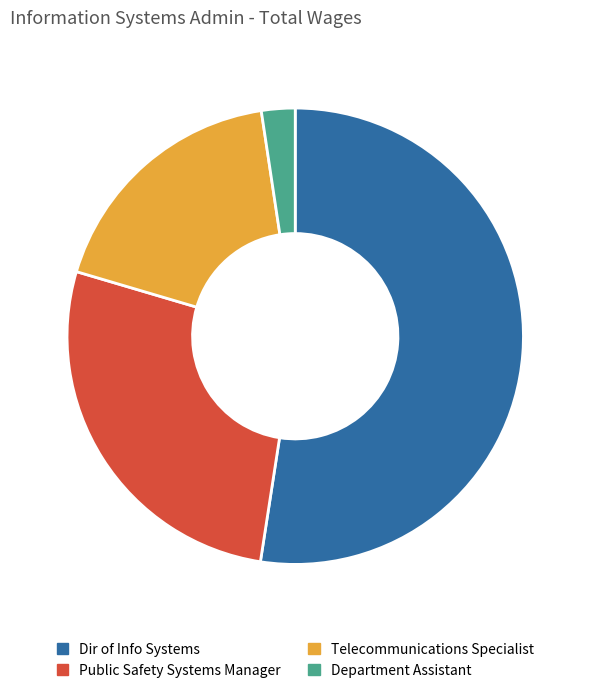

Do Public Safety Systems Manager and Dir of Info Systems together represent more than half of the pie?

Yes